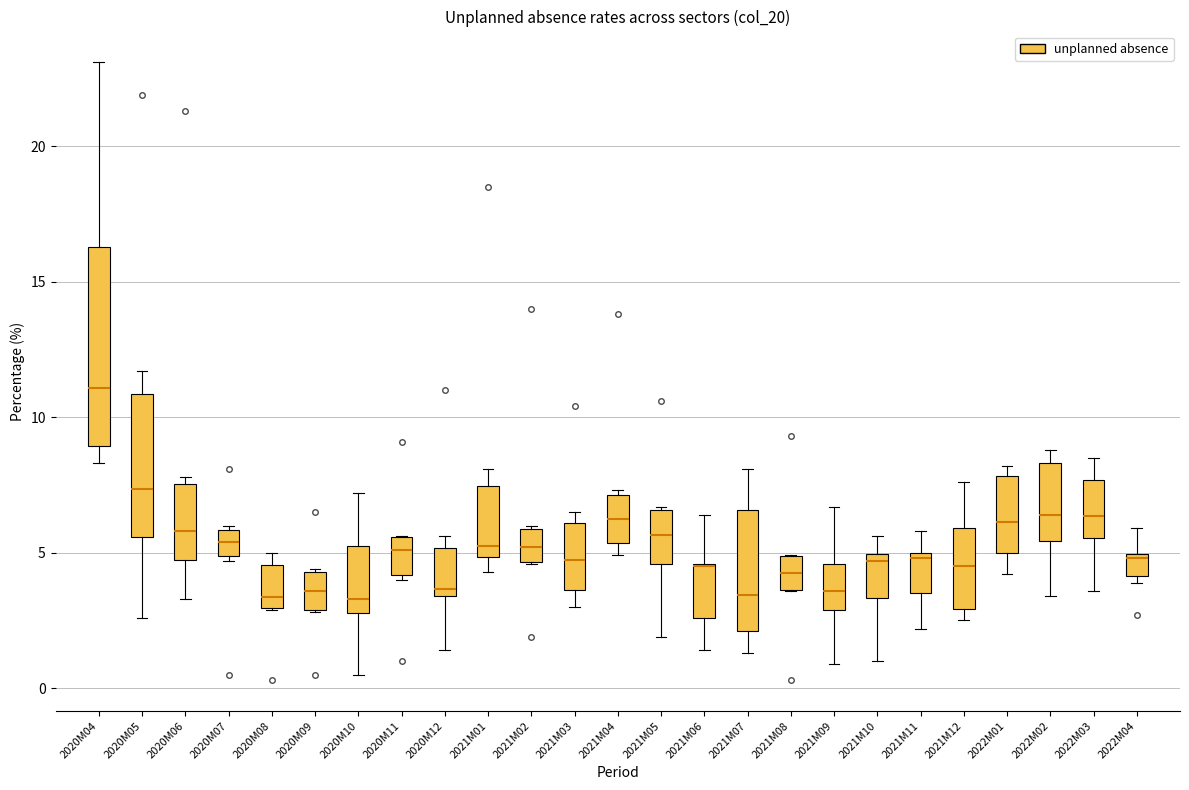

Comparing the boxes themselves (not the whiskers), which one is the tallest?

2020M04